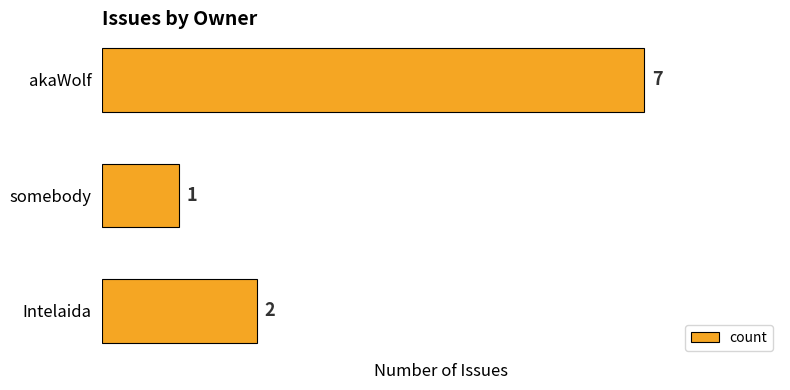

List the labels in order of value, smallest first.

somebody, Intelaida, akaWolf